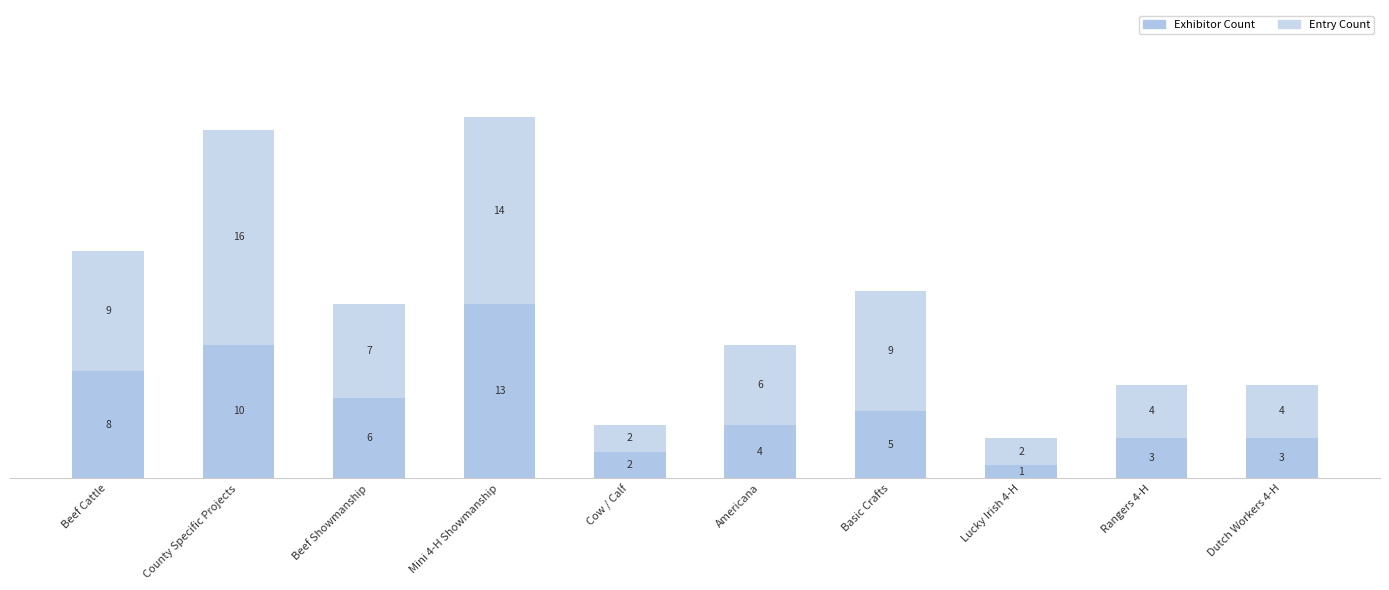

At how many categories does at least one series exceed 5?

6